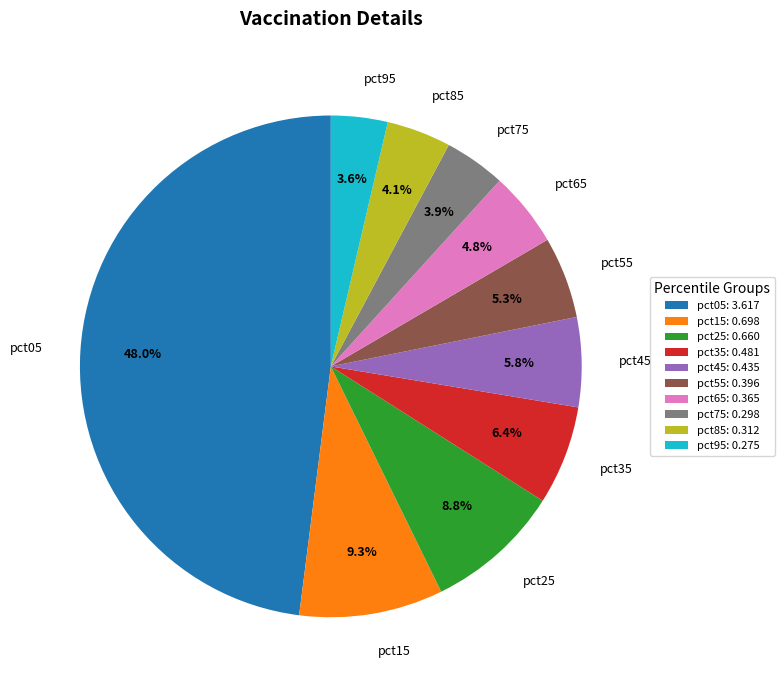

How many slices are in this pie chart?

10